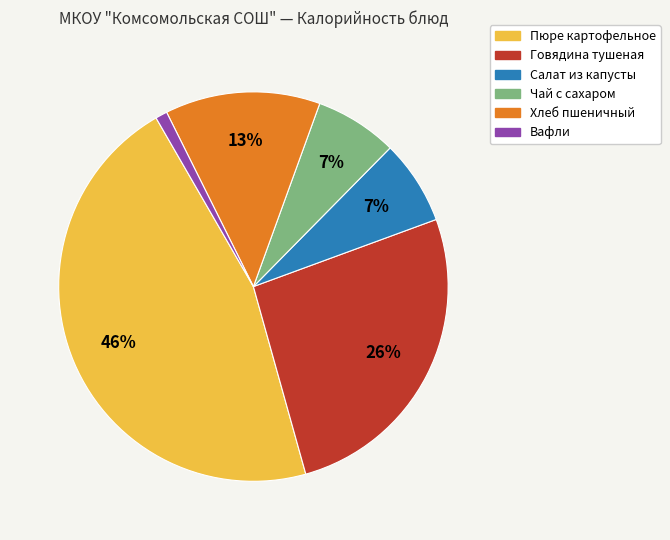

To the nearest percent, what percentage of the pie is Говядина тушеная?

26%